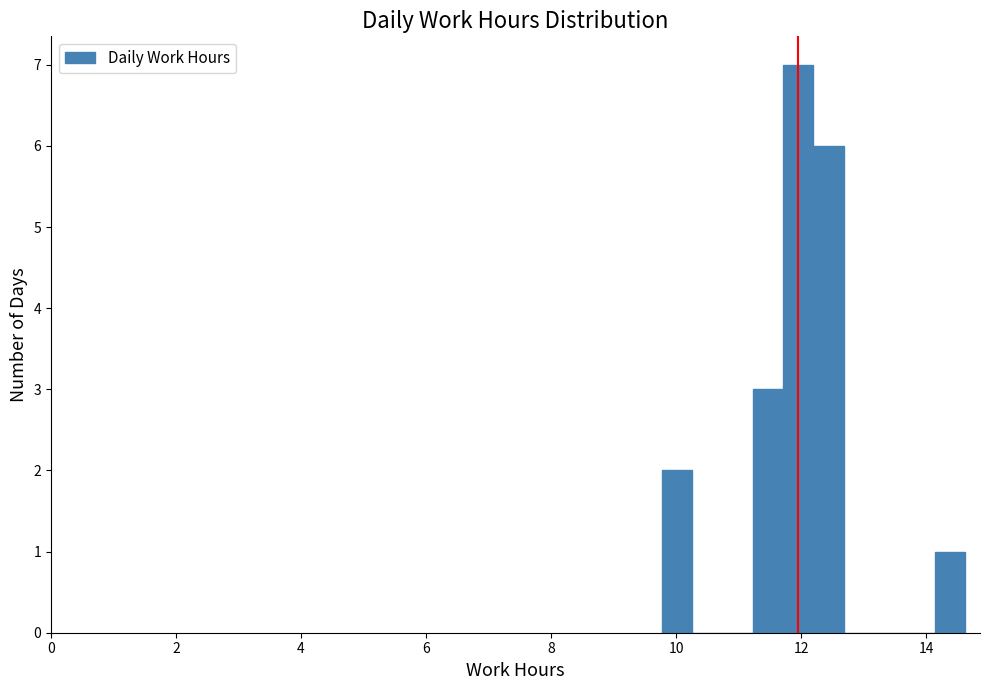

Around what value on the x-axis is the tallest bar? Give the approximate position of its centre, as read against the axis.

12.0